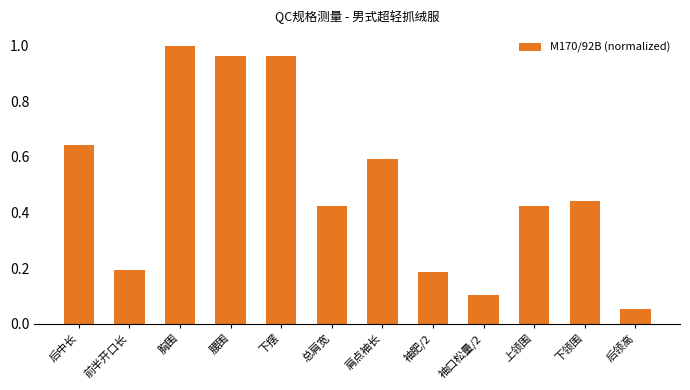

What is the difference between the maximum and second lowest values?

0.9